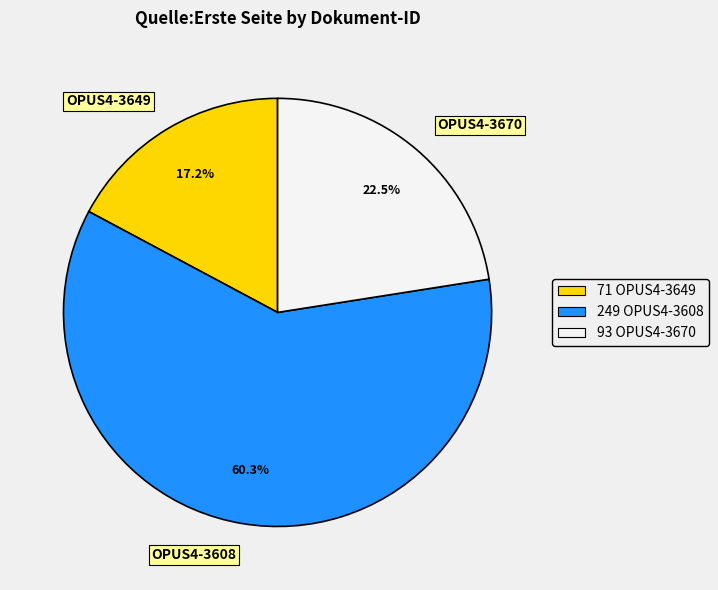

Which has a higher value, OPUS4-3670 or OPUS4-3608?

OPUS4-3608